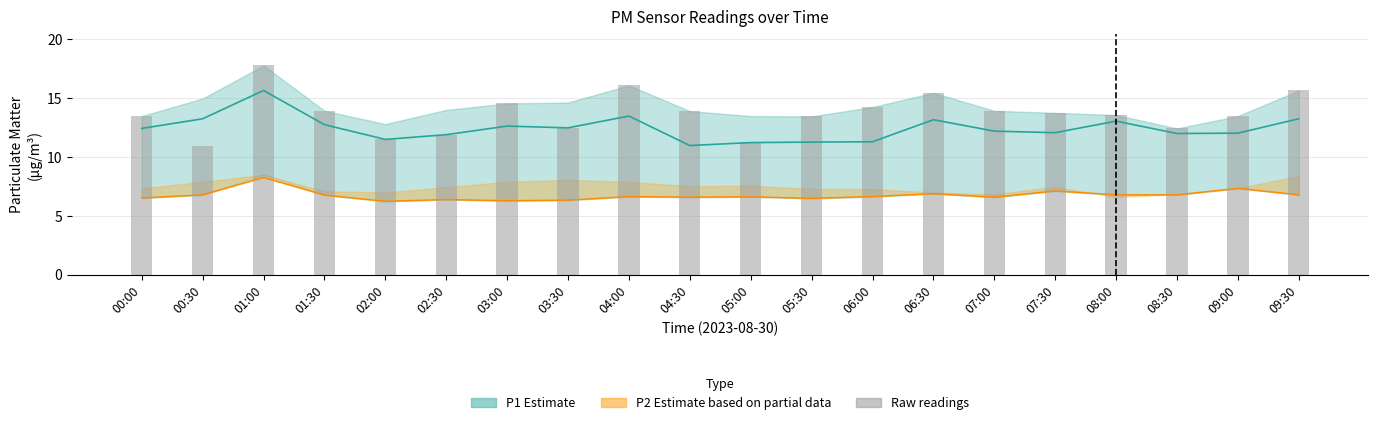

Are the bars grouped side by side (vs. stacked)?

No